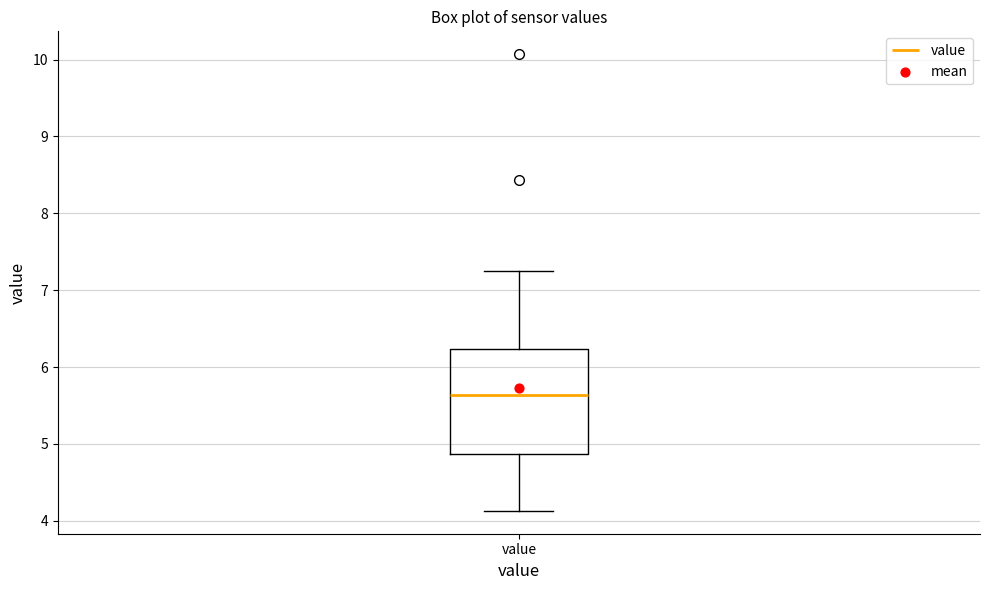

Transcribe this box plot: give where the median line is, the range the box spans, and where the two whiskers end, as read against the y-axis. The values are not printed on the chart, so give them approximately, as read against the axis.

median 5.6, box 4.9 to 6.2, whiskers 4.1 to 7.3